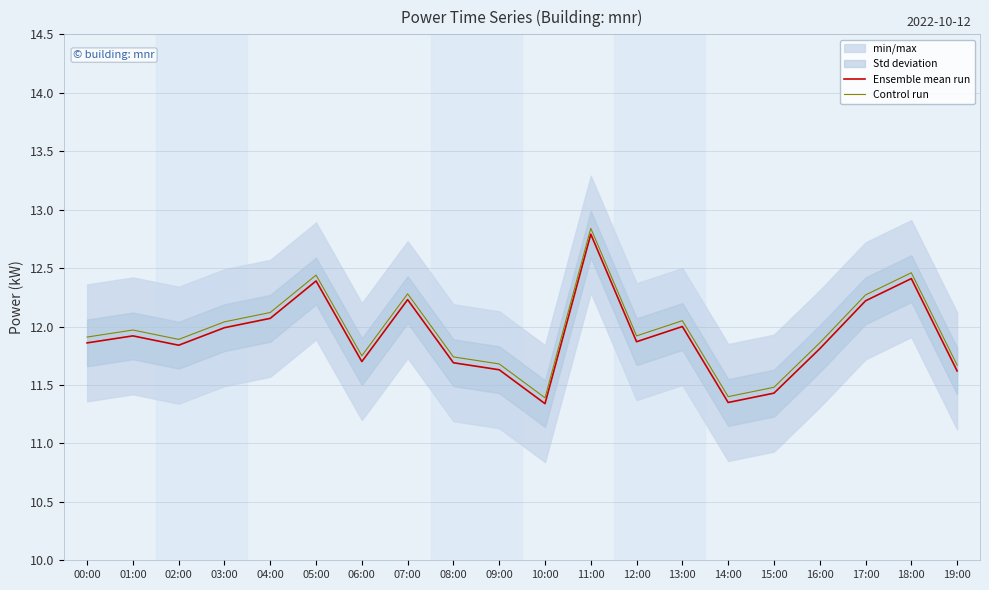

The value of Ensemble mean run at 07:00 is 12.2. True or false?

True